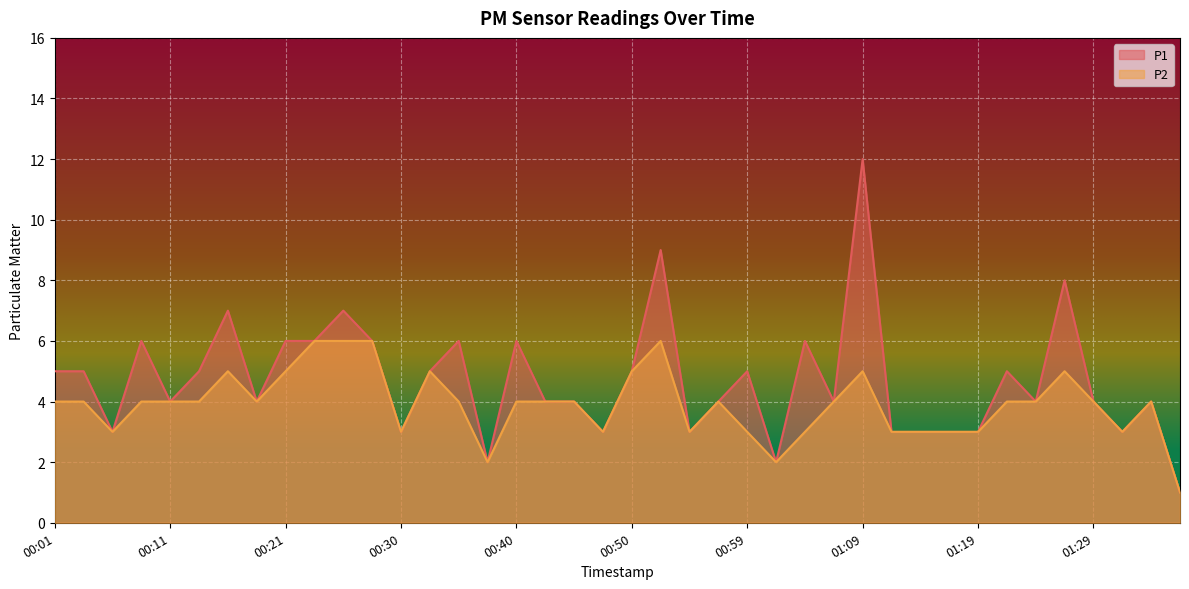

What is the difference between the maximum and minimum values in the P2 series?

5